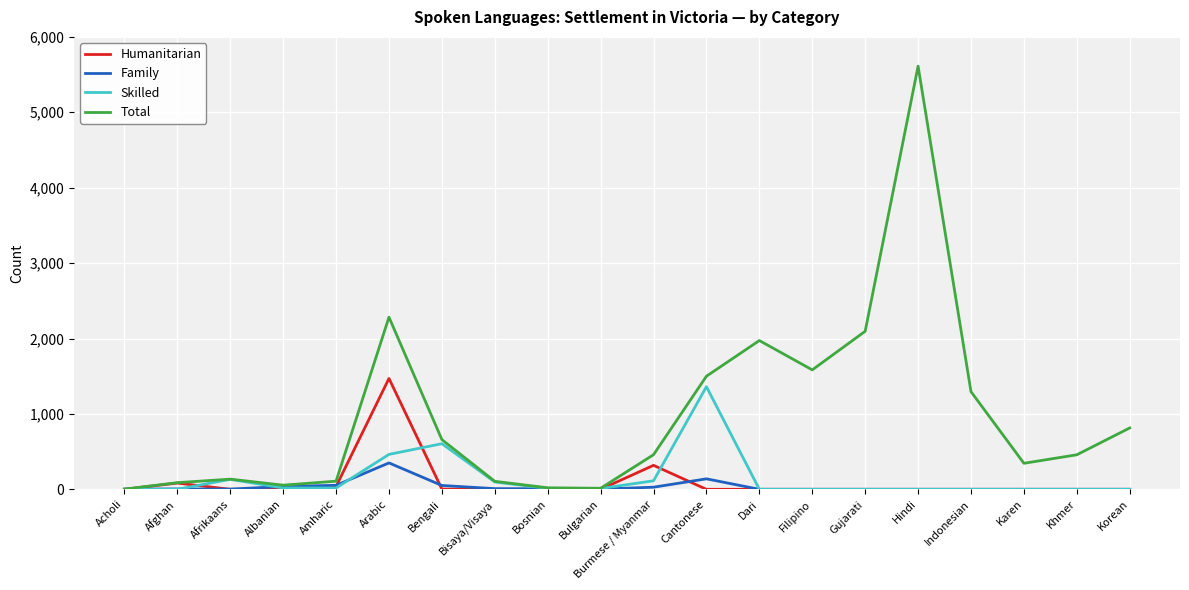

Where is Family nearest to the value 175?

Cantonese